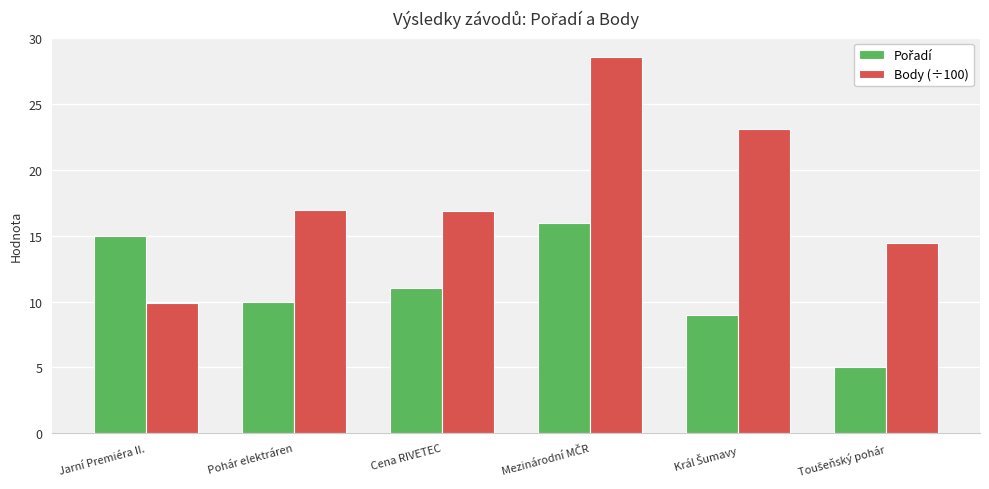

Read the Body (÷100) value at Jarní Premiéra II..

9.9